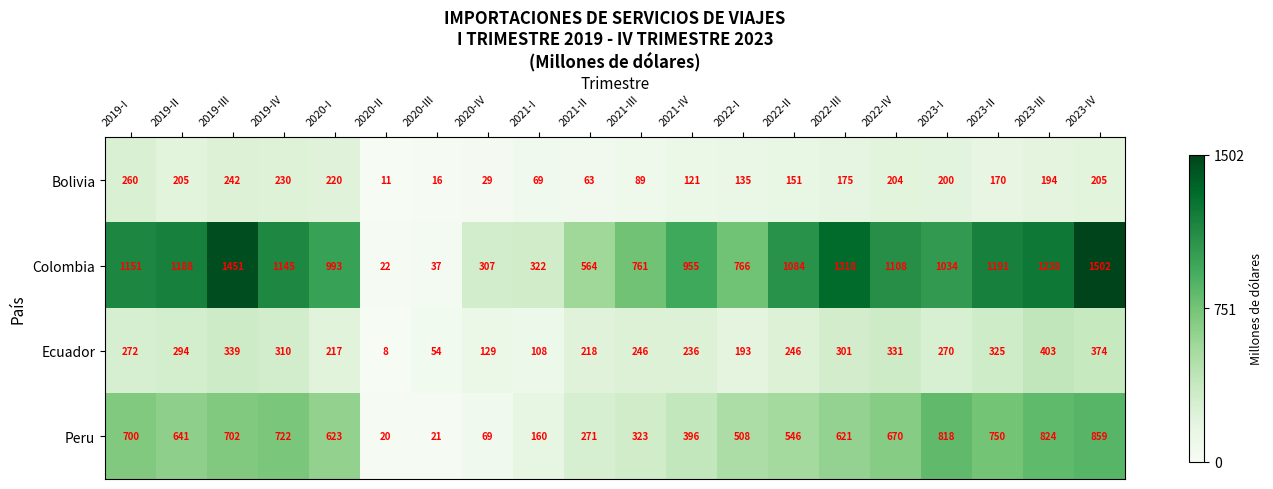

Which series has the largest range (max minus min)?

Colombia